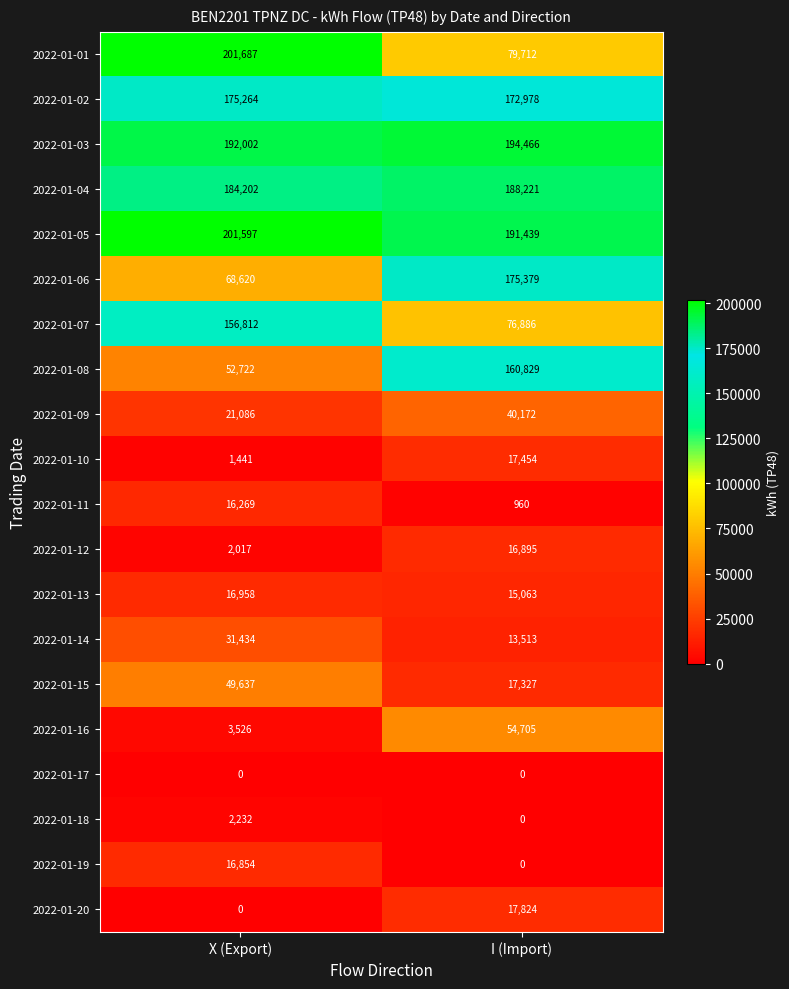

What is the difference between the highest and lowest values at I (Import)?

194466